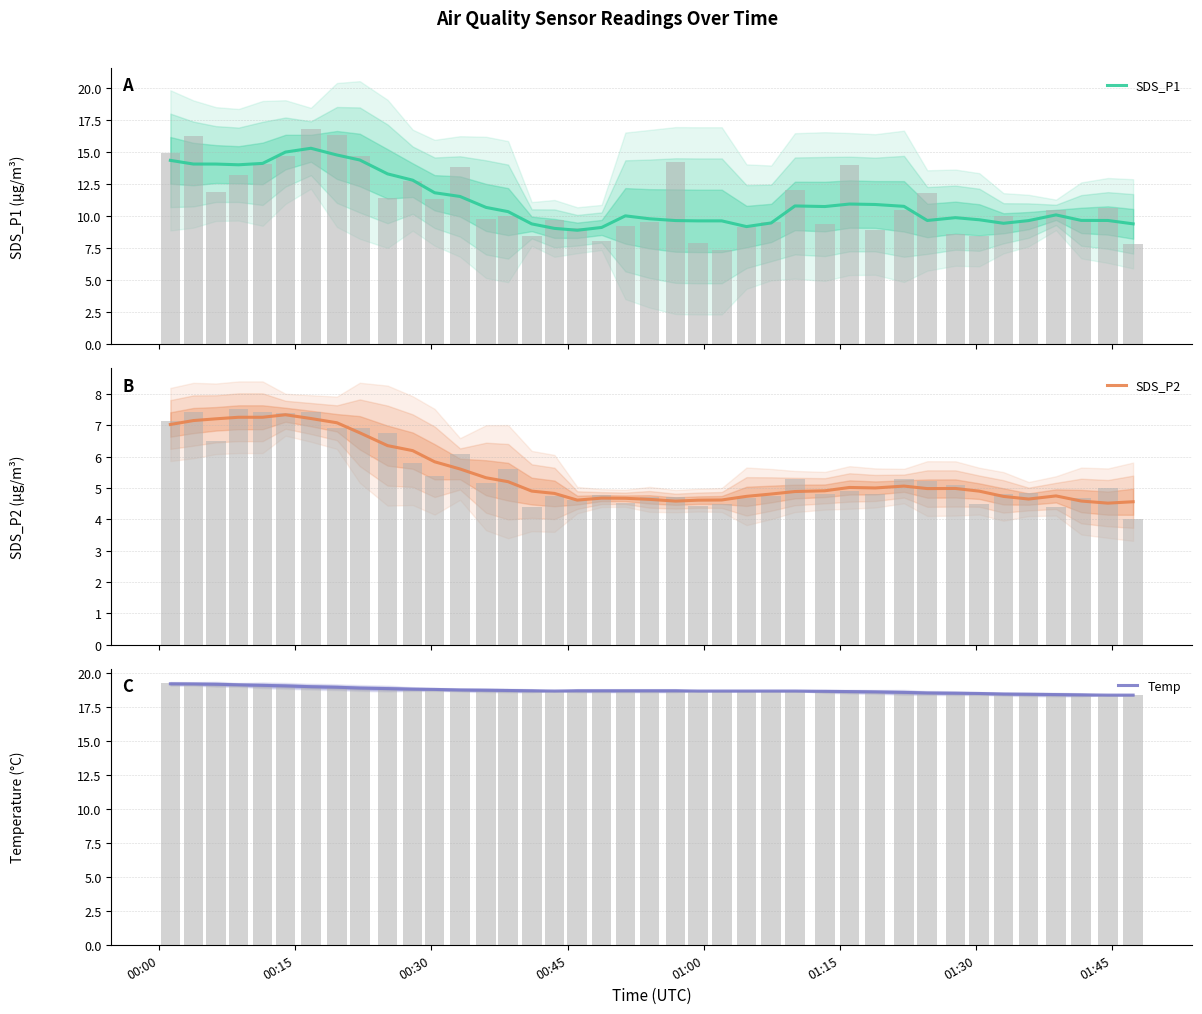

Reading right to left, list all the values displayed in this chart.

SDS_P1: 9.4	9.7	9.7	10.1	9.6	9.4	9.7	9.9	9.7	10.8	10.9	10.9	10.7	10.8	9.5	9.2	9.6	9.6	9.7	9.8	10.0	9.1	8.9	9.0	9.4	10.3	10.7	11.5	11.8	12.8	13.3	14.4	14.8	15.3	15.0	14.1	14.0	14.1	14.1	14.3
SDS_P2: 4.6	4.5	4.6	4.7	4.6	4.7	4.9	5.0	5.0	5.1	5.0	5.0	4.9	4.9	4.8	4.7	4.6	4.6	4.6	4.6	4.7	4.7	4.6	4.8	4.9	5.2	5.3	5.6	5.8	6.2	6.4	6.8	7.1	7.2	7.3	7.3	7.3	7.2	7.2	7.0
Temp: 18.4	18.4	18.4	18.4	18.5	18.5	18.5	18.5	18.6	18.6	18.6	18.7	18.7	18.7	18.7	18.7	18.7	18.7	18.7	18.7	18.7	18.7	18.7	18.7	18.7	18.7	18.8	18.8	18.8	18.8	18.9	18.9	19.0	19.0	19.1	19.1	19.2	19.2	19.2	19.2